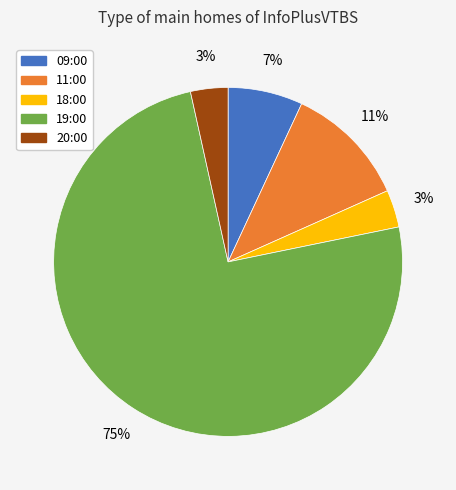

How many slices are in this pie chart?

5